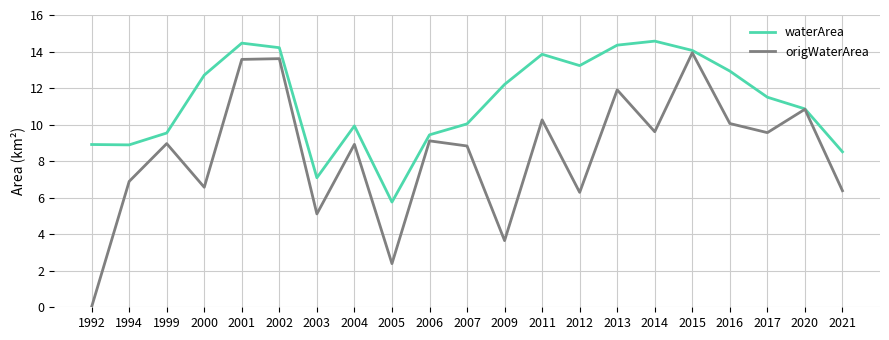

Between 2007 and 2013, which series saw the biggest shift?

waterArea